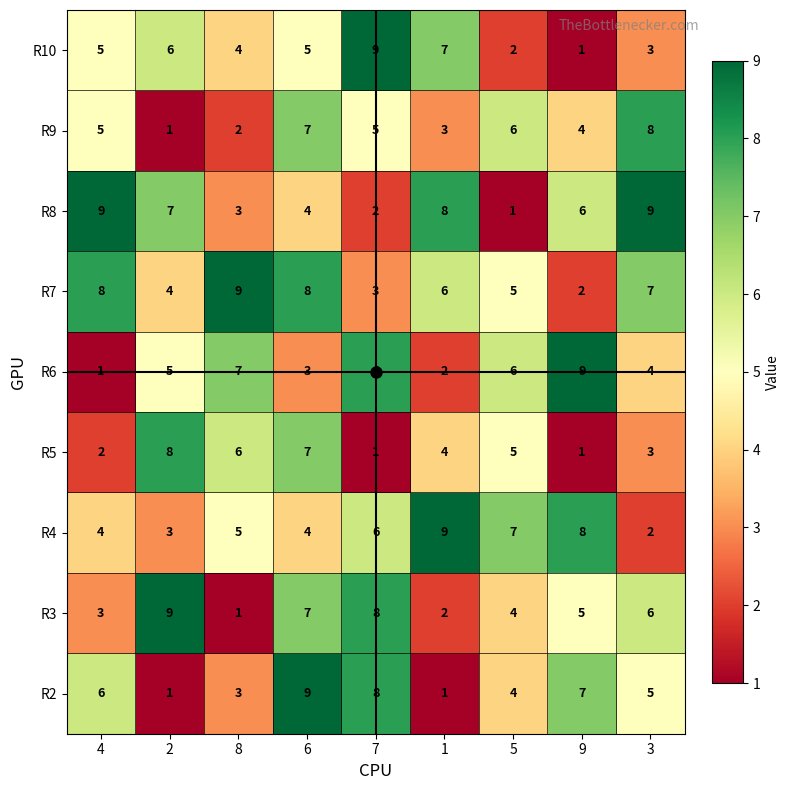

Count the number of categories in the chart.

9